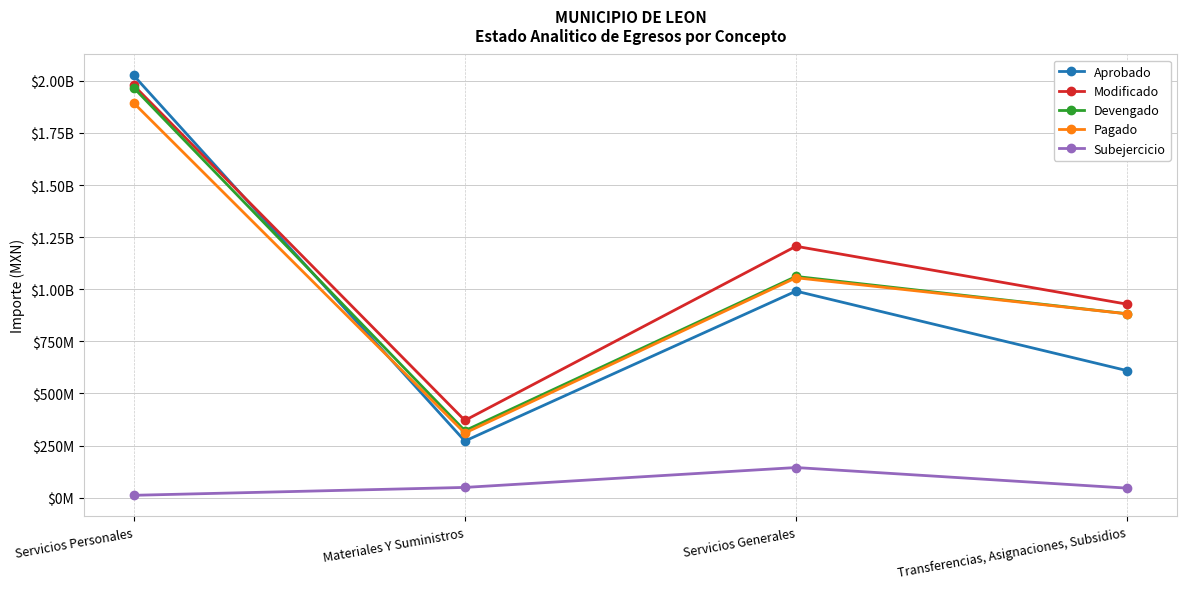

Is the value of Aprobado at Servicios Generales greater than the value of Modificado at Transferencias, Asignaciones, Subsidios?

Yes